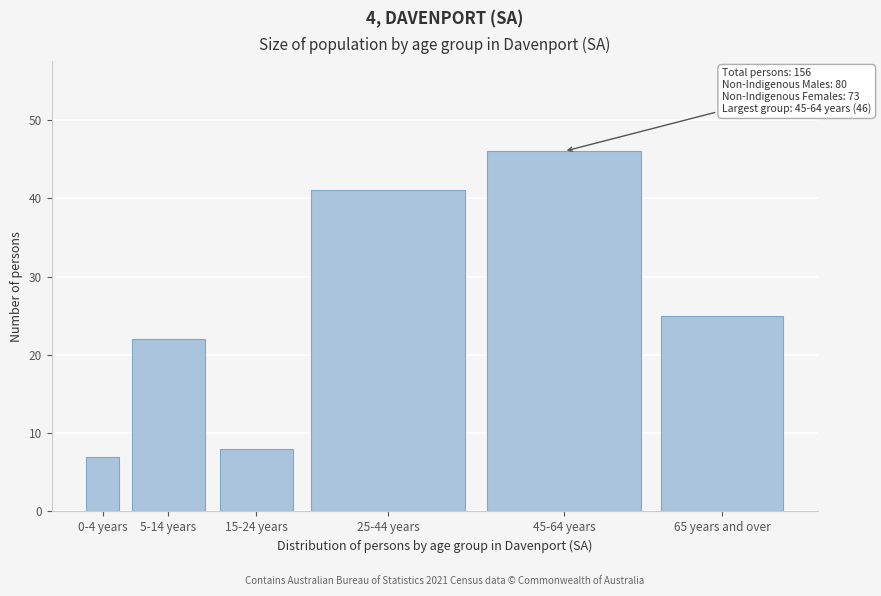

Reading left to right, list all the values displayed in this chart.

0-4 years=7	5-14 years=22	15-24 years=8	25-44 years=41	45-64 years=46	65 years and over=25